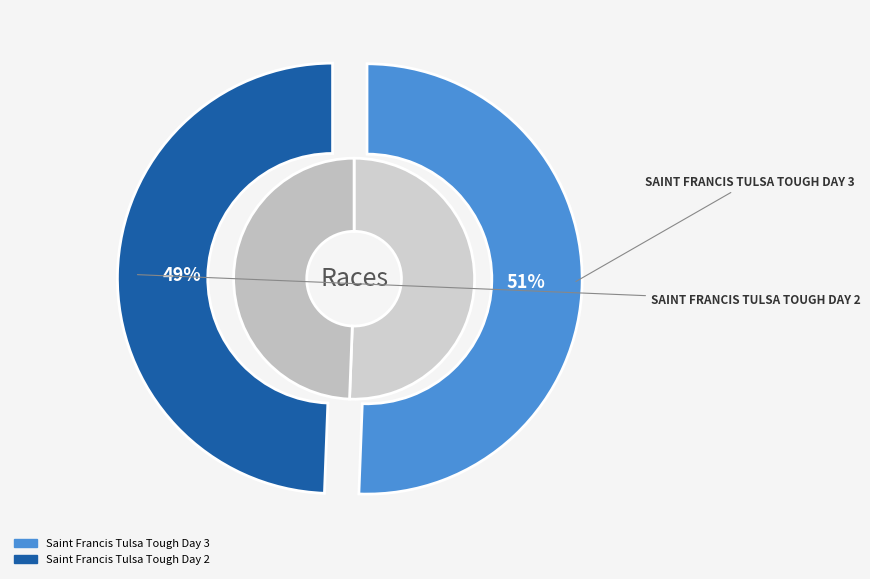

What is the change in value from Saint Francis Tulsa Tough Day 3 to Saint Francis Tulsa Tough Day 2?

-1